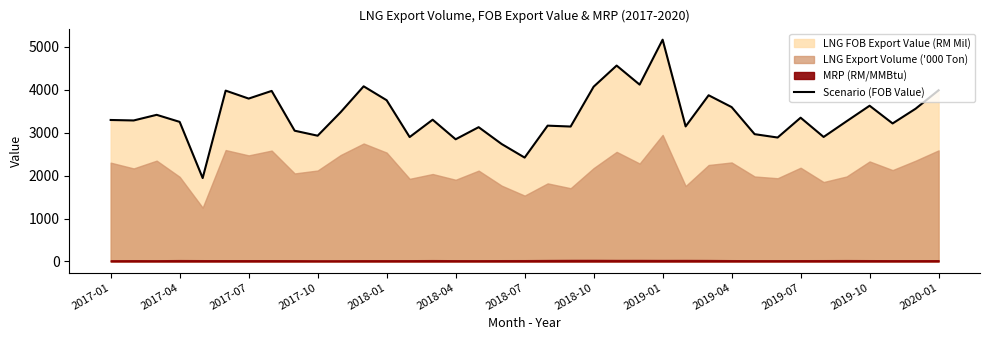

How many lines are shown in the chart?

1